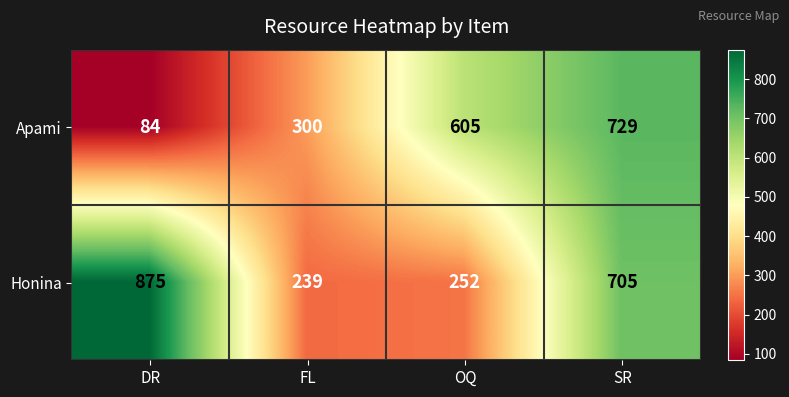

At how many categories does at least one series exceed 477?

3